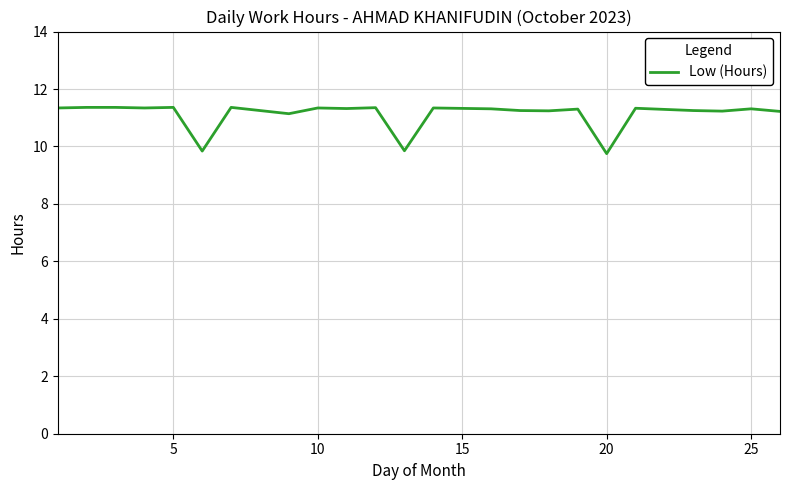

What is the maximum value shown in the chart?

11.4